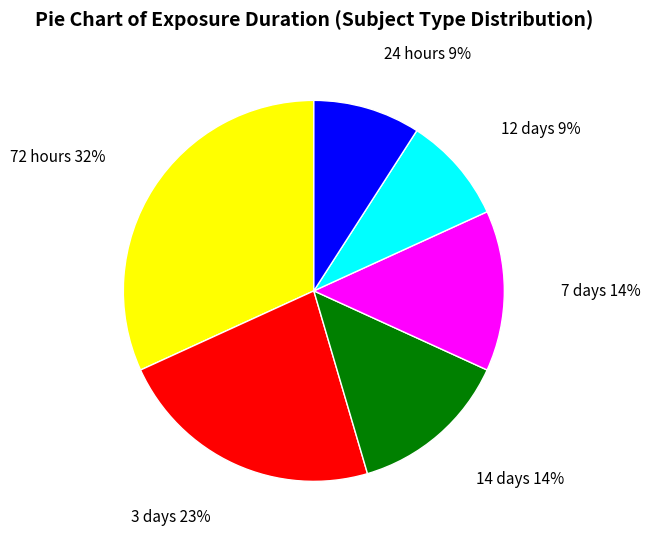

How many segments does this pie chart have?

6